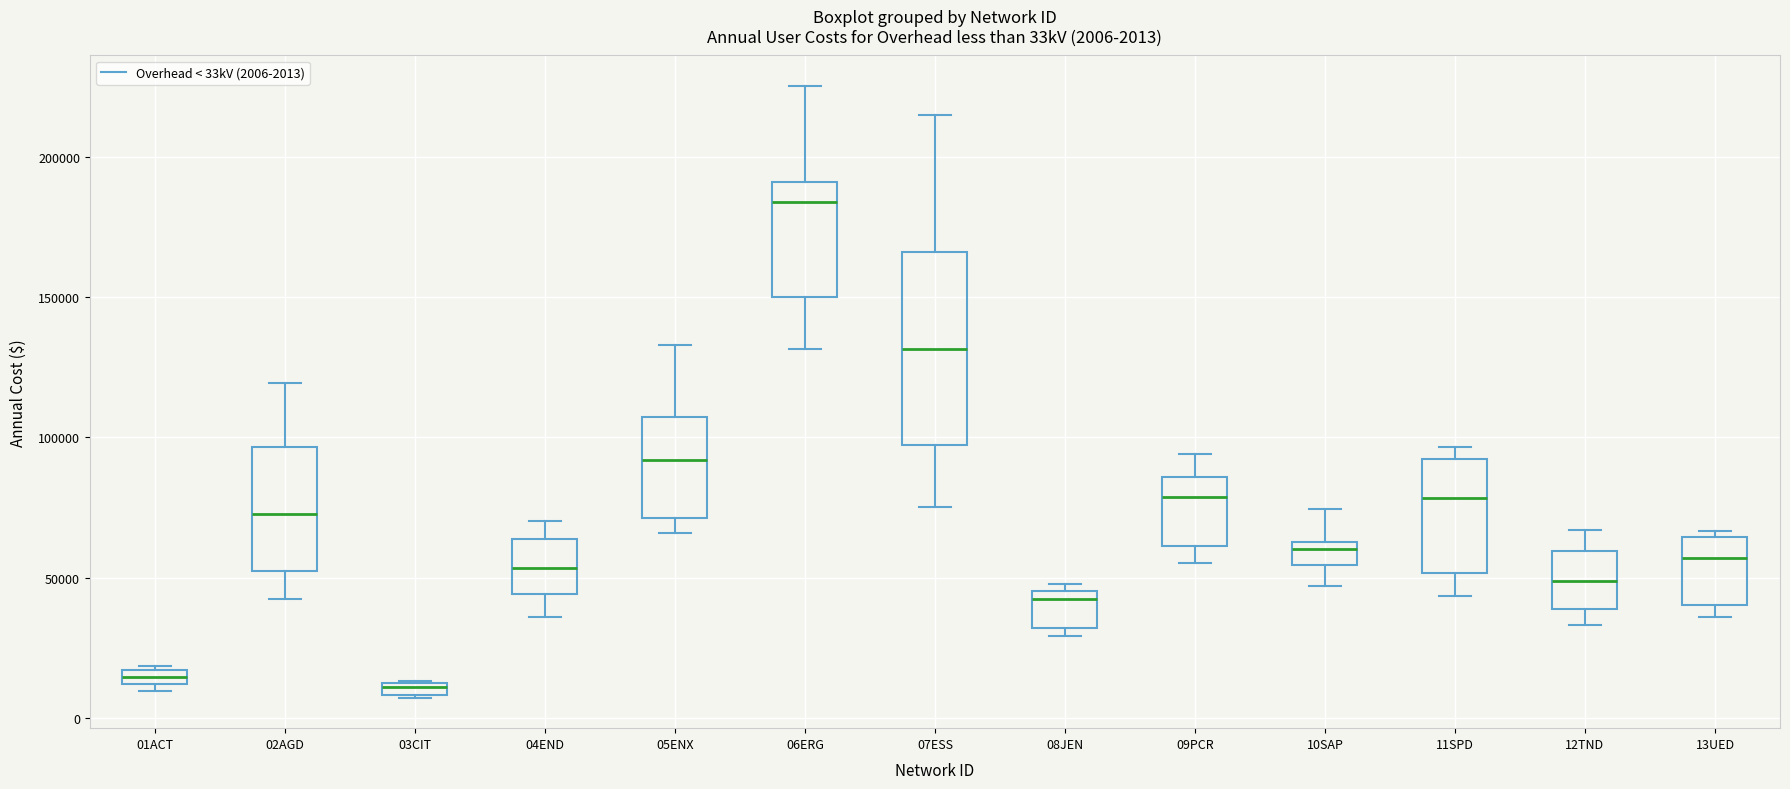

Comparing the boxes themselves (not the whiskers), which one is the tallest?

07ESS